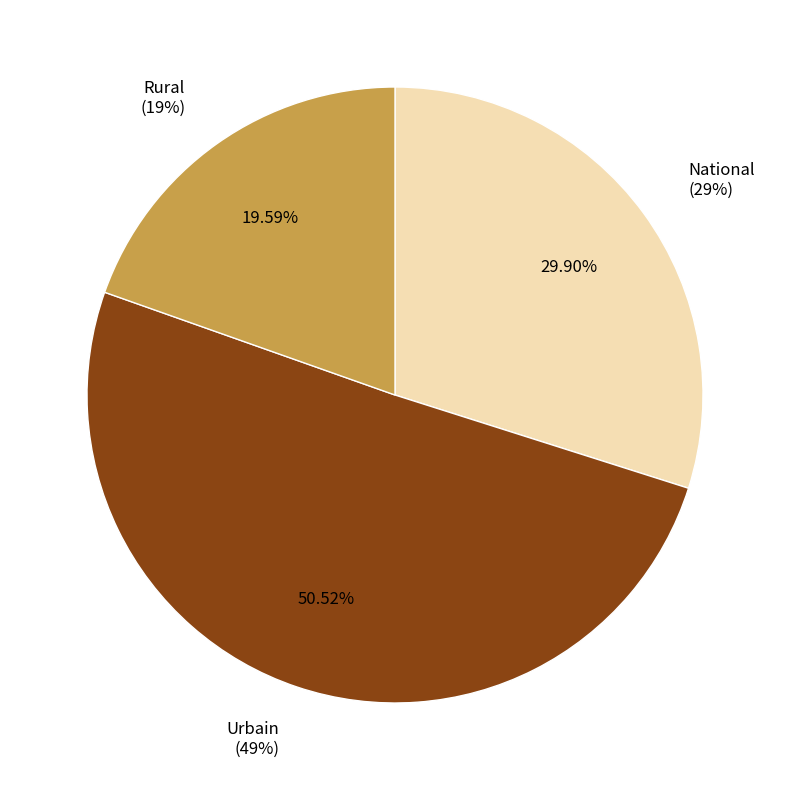

What percentage is the Urbain slice, to the nearest percent?

51%